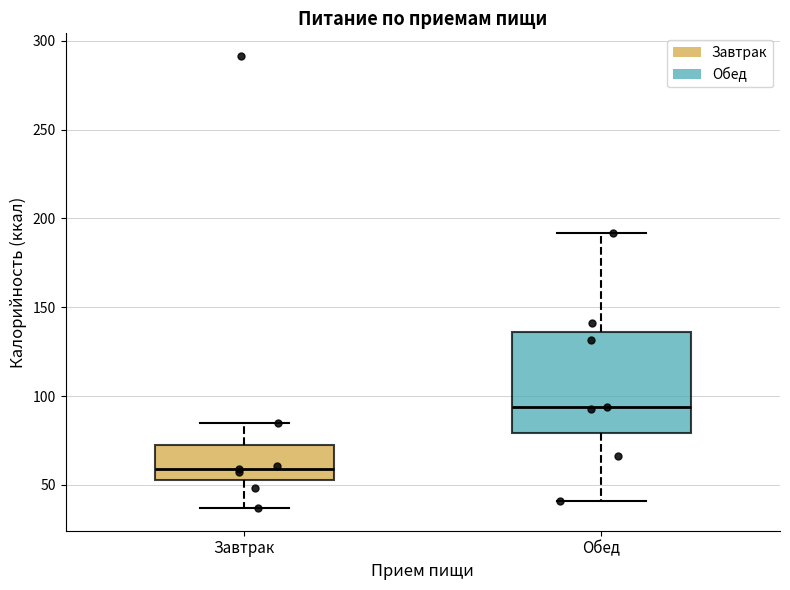

Reading left to right, read every box against the y-axis: the position of its median line, the range the box covers, and the ends of its whiskers. The values are not printed on the chart, so give them approximately, as read against the axis.

Завтрак: median 60, box 55 to 75, whiskers 35 to 85
Обед: median 95, box 80 to 135, whiskers 40 to 190